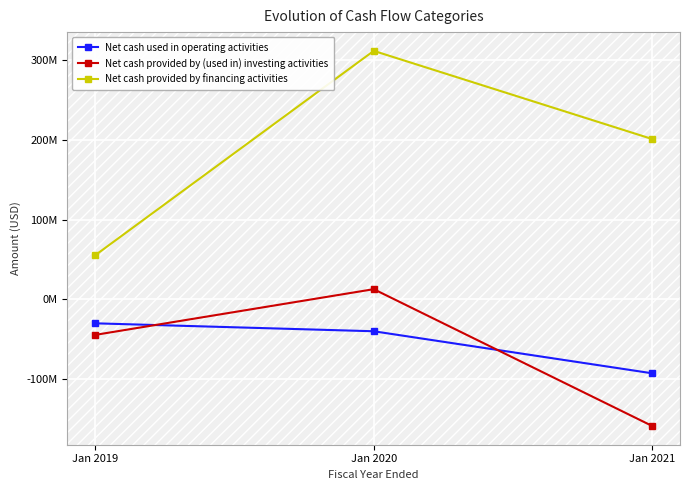

What are all the series names shown in the legend?

Net cash used in operating activities, Net cash provided by (used in) investing activities, Net cash provided by financing activities